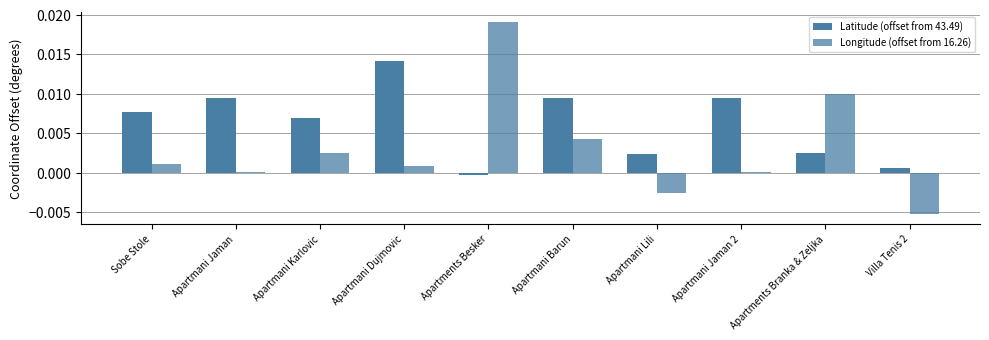

Which has a higher value, Sobe Stole or Apartments Besker?

Sobe Stole